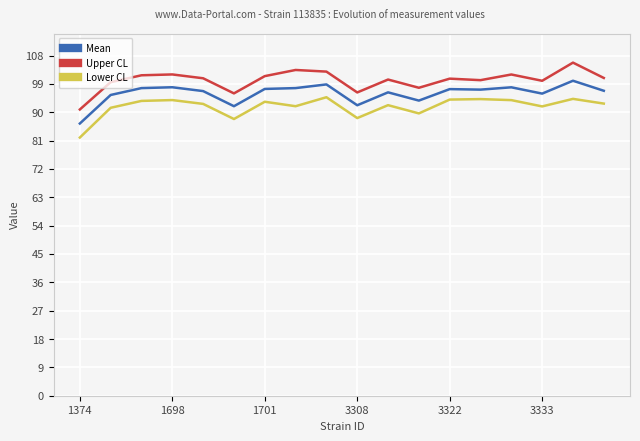

What is the minimum value shown in the chart?

82.0